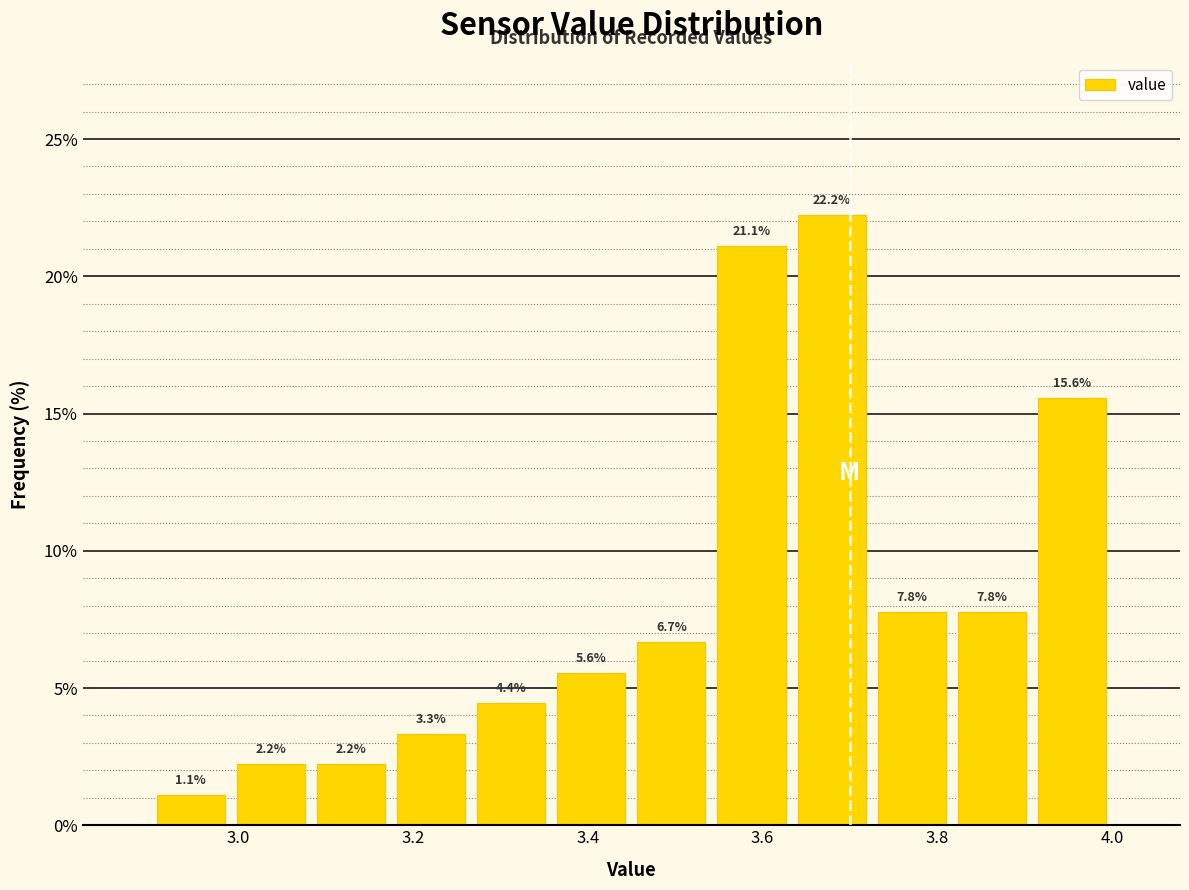

Reading left to right, transcribe this chart: for each bar, give the range it covers on the x-axis and its height. The bar edges are not printed on the chart, so give them approximately, as read against the axis.

2.90 to 3.00: 1.1
3.00 to 3.08: 2.2
3.08 to 3.18: 2.2
3.18 to 3.26: 3.3
3.26 to 3.36: 4.4
3.36 to 3.46: 5.6
3.46 to 3.54: 6.7
3.54 to 3.64: 21.1
3.64 to 3.72: 22.2
3.72 to 3.82: 7.8
3.82 to 3.90: 7.8
3.90 to 4.00: 15.6